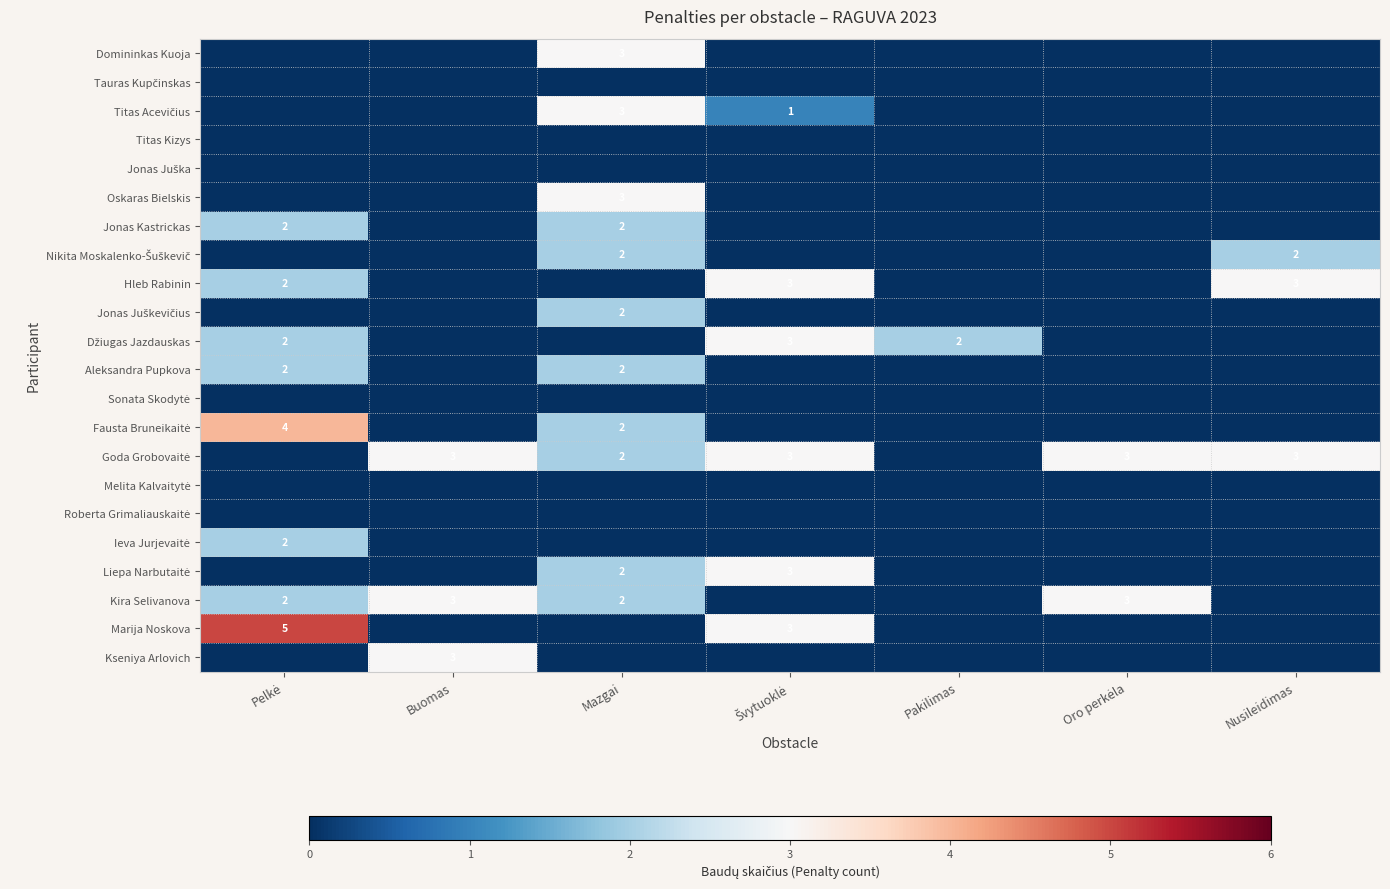

The Hleb Rabinin series shows 4 at Nusileidimas. True or false?

False